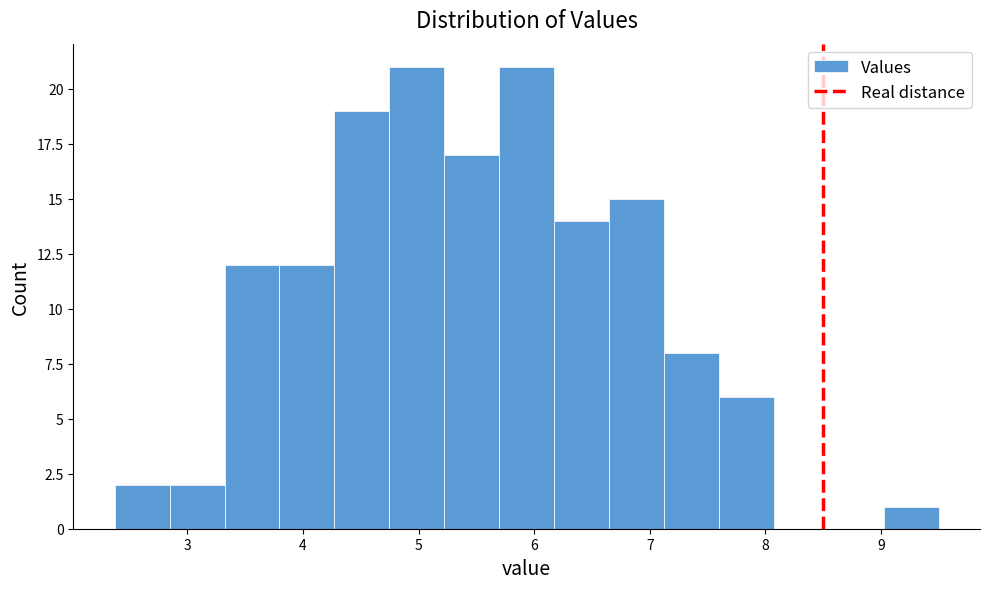

Reading left to right, transcribe this chart: for each bar, give the range it covers on the x-axis and its height. Neither the bar edges nor the heights are printed on the chart, so give them approximately, as read against the axes.

2.4 to 2.8: 2
2.8 to 3.3: 2
3.3 to 3.8: 12
3.8 to 4.3: 12
4.3 to 4.7: 19
4.7 to 5.2: 21
5.2 to 5.7: 17
5.7 to 6.2: 21
6.2 to 6.6: 14
6.6 to 7.1: 15
7.1 to 7.6: 8
7.6 to 8.1: 6
8.1 to 8.5: 0
8.5 to 9.0: 0
9.0 to 9.5: 1